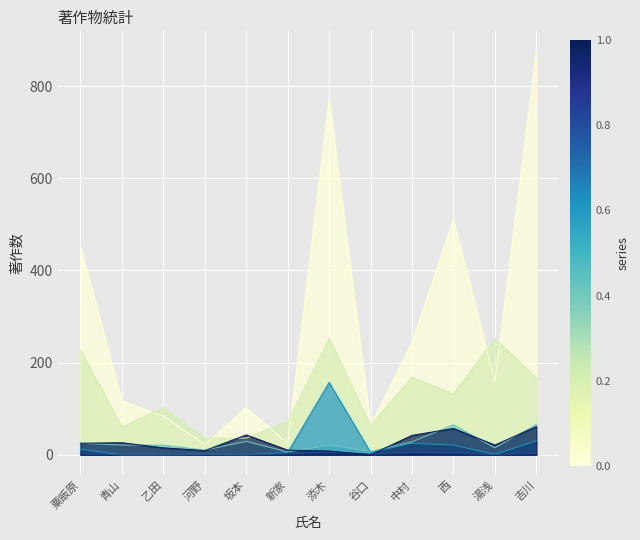

How many data points does each series have?

12